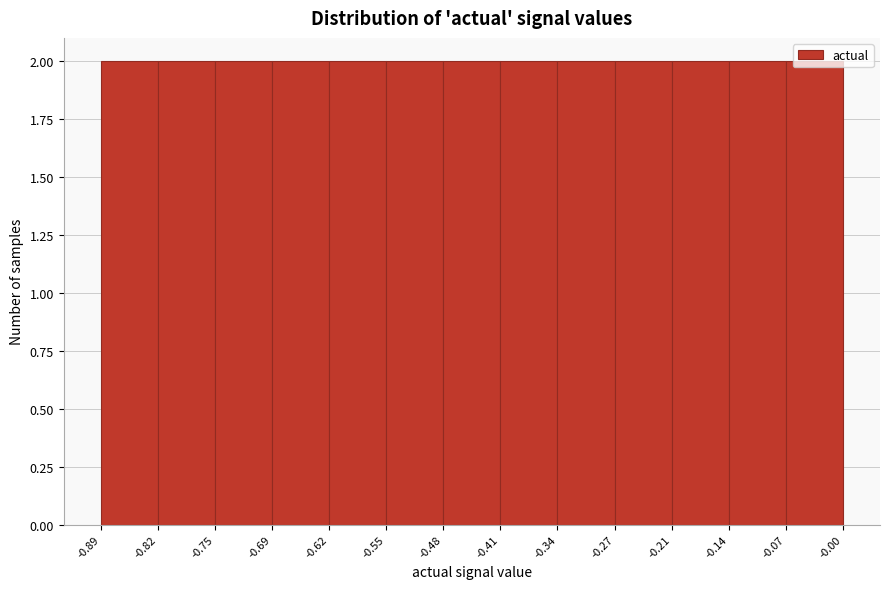

How tall is the bar that spans -0.34 to -0.27 on the x-axis? The values are not printed on the chart, so give them approximately, as read against the axis.

2